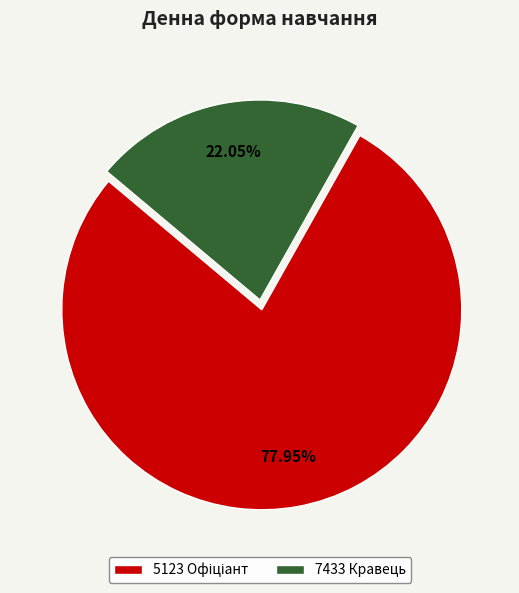

Does any single category account for the majority?

Yes